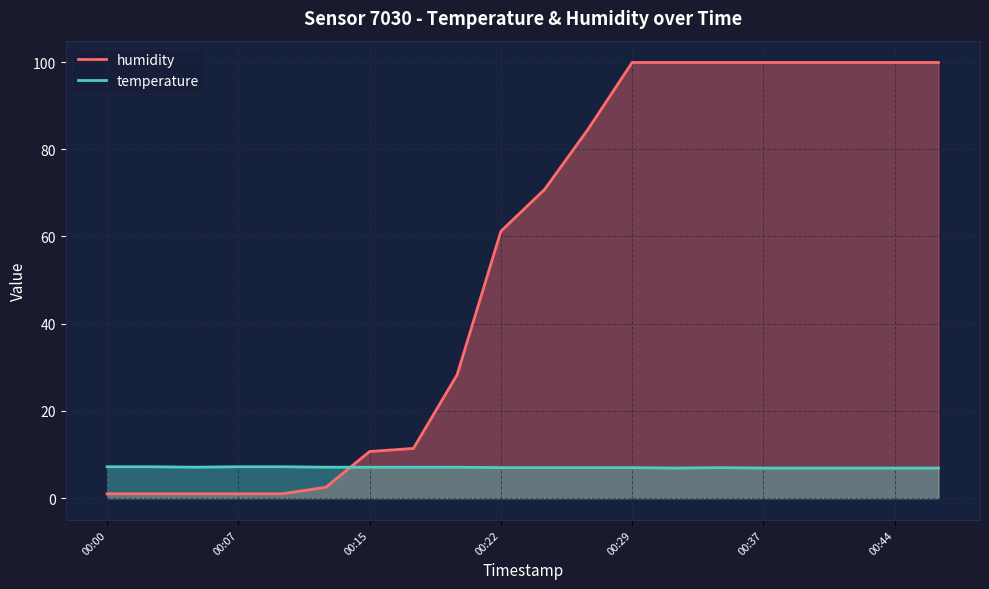

What is the minimum value for temperature?

6.9